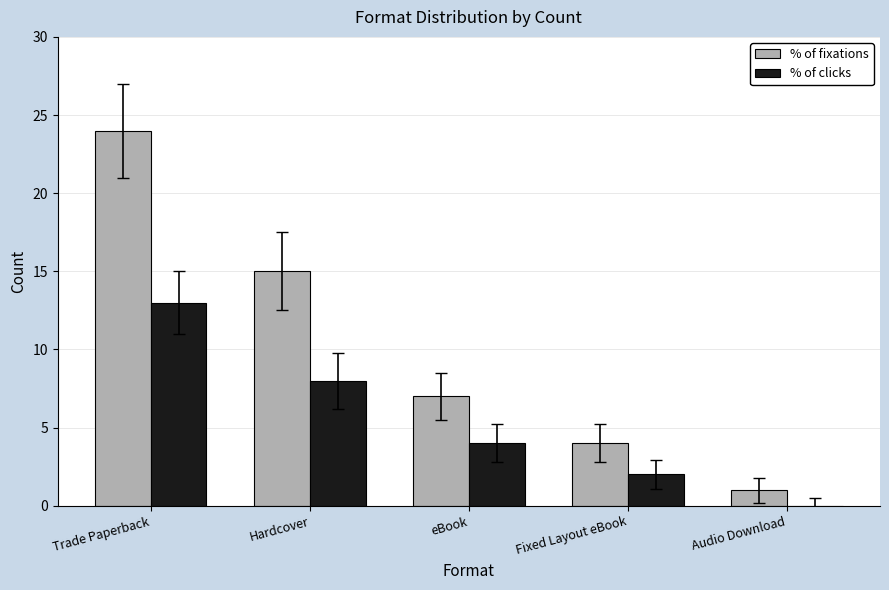

How many groups of bars are there?

5